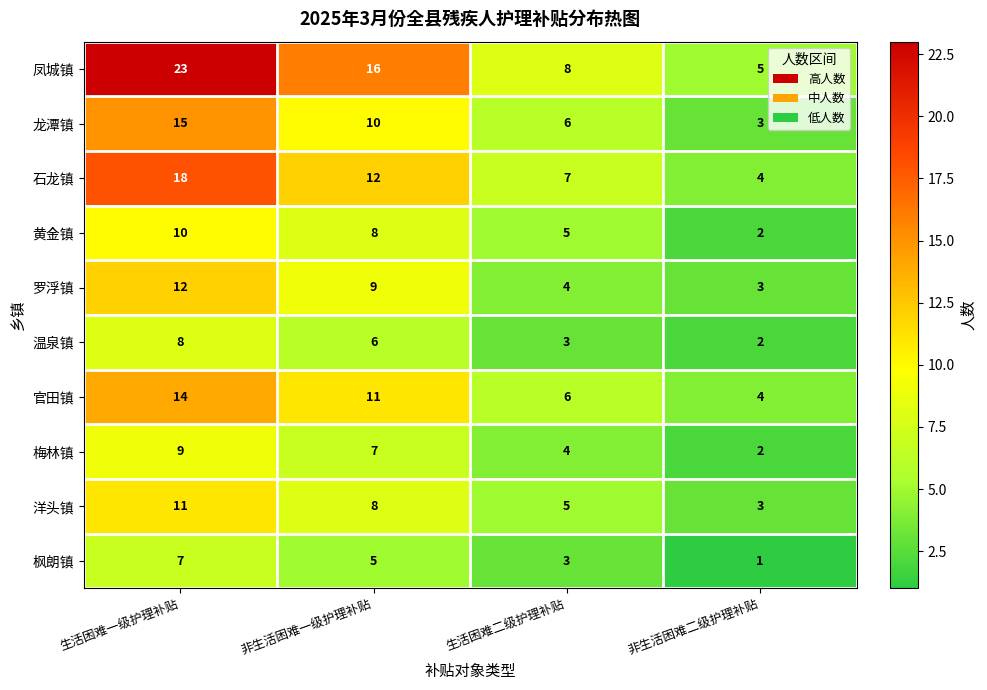

The value of 梅林镇 at 非生活困难二级护理补贴 is 1. True or false?

False